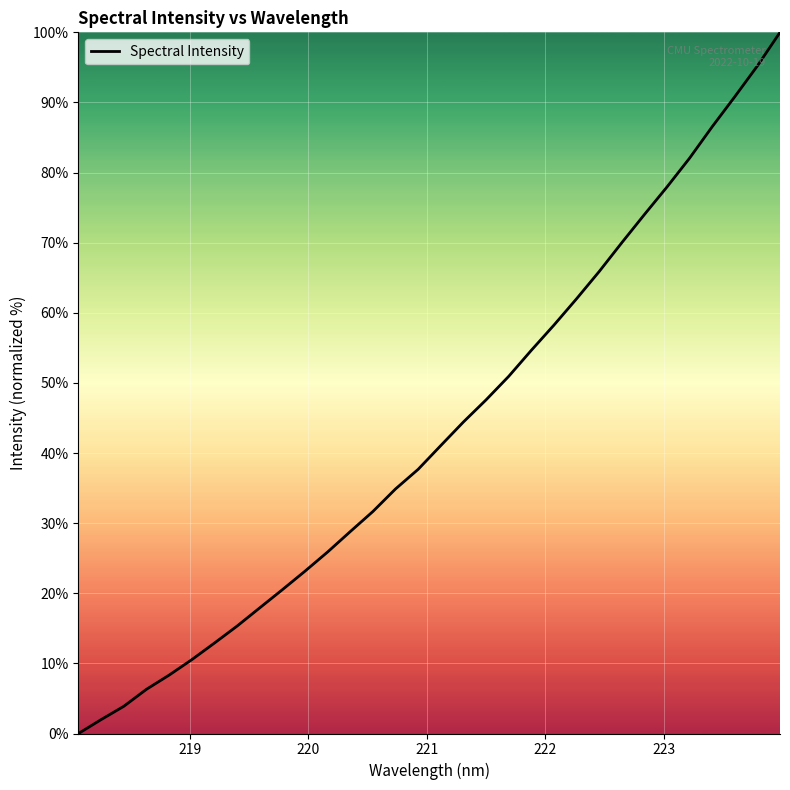

What is the difference between the maximum and minimum values?

100.0